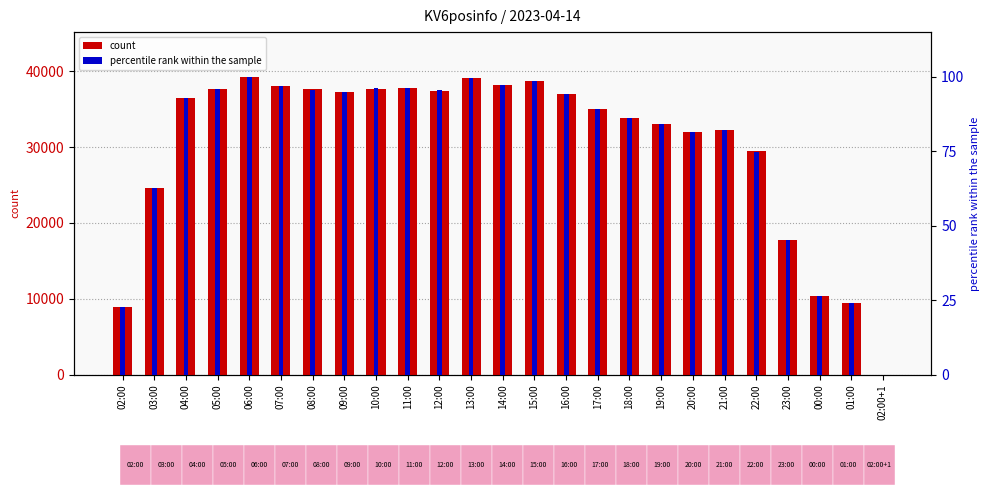

Reading right to left, extract all data points from this chart.

count: 02:00+1=1.0	01:00=9505.0	00:00=10339.0	23:00=17792.0	22:00=29429.0	21:00=32285.0	20:00=31930.0	19:00=33024.0	18:00=33853.0	17:00=35031.0	16:00=37028.0	15:00=38762.0	14:00=38197.0	13:00=39072.0	12:00=37445.0	11:00=37817.0	10:00=37716.0	09:00=37275.0	08:00=37592.0	07:00=38050.0	06:00=39265.0	05:00=37696.0	04:00=36455.0	03:00=24626.0	02:00=8861.0
percentile rank within the sample: 02:00+1=0.0	01:00=24.2	00:00=26.3	23:00=45.3	22:00=74.9	21:00=82.2	20:00=81.3	19:00=84.1	18:00=86.2	17:00=89.2	16:00=94.3	15:00=98.7	14:00=97.3	13:00=99.5	12:00=95.4	11:00=96.3	10:00=96.1	09:00=94.9	08:00=95.7	07:00=96.9	06:00=100.0	05:00=96.0	04:00=92.8	03:00=62.7	02:00=22.6